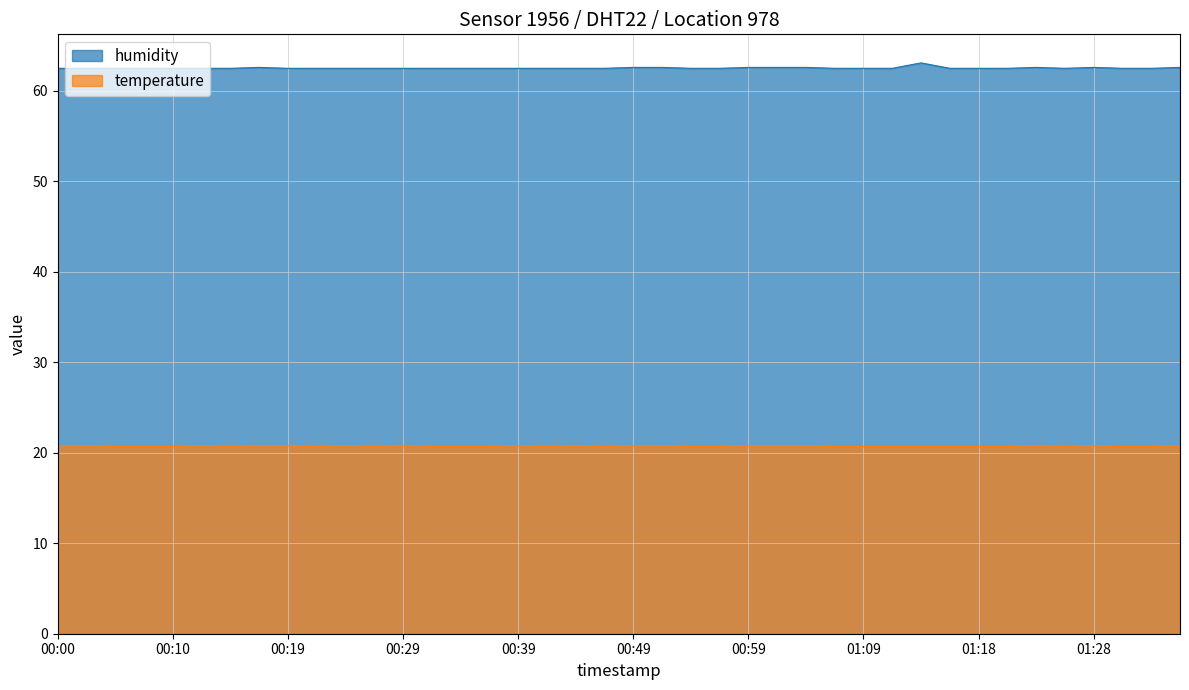

True or false: temperature has a value of 20.7 at 00:37.

True